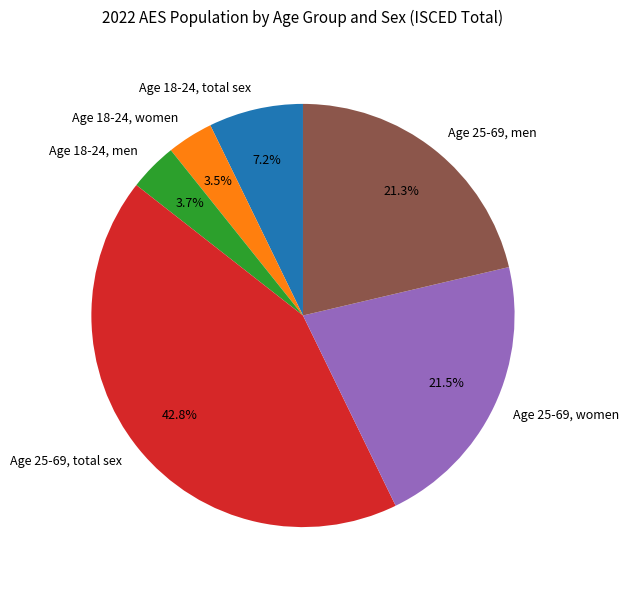

What is the ratio of the value at Age 25-69, women to the value at Age 18-24, men?

5.8